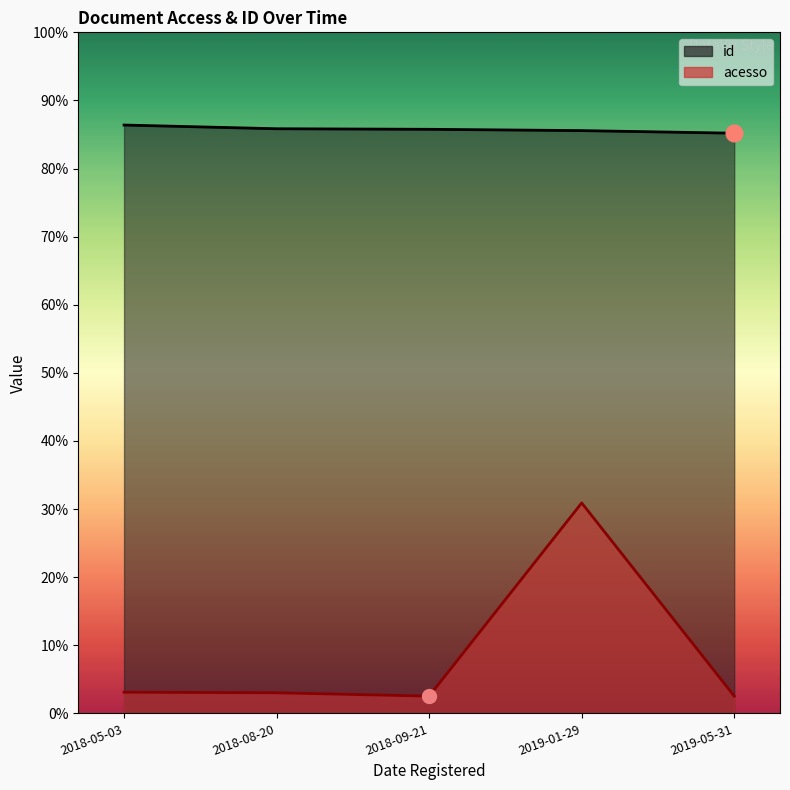

Is the value of acesso at 2018-08-20 greater than the value of id at 2018-08-20?

No